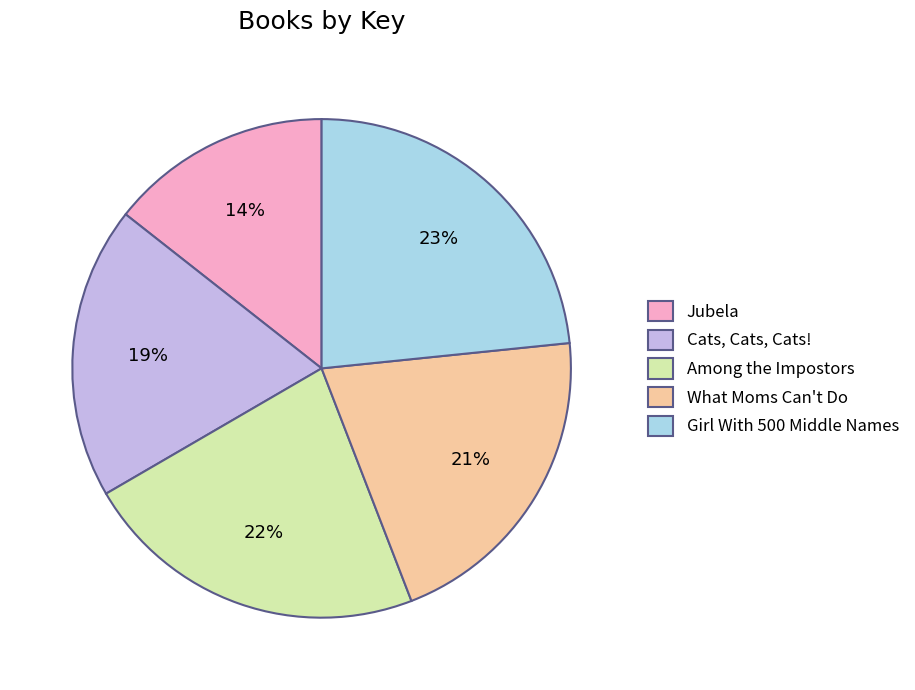

Rank the categories by value from lowest to highest.

Jubela, Cats, Cats, Cats!, What Moms Can't Do, Among the Impostors, Girl With 500 Middle Names